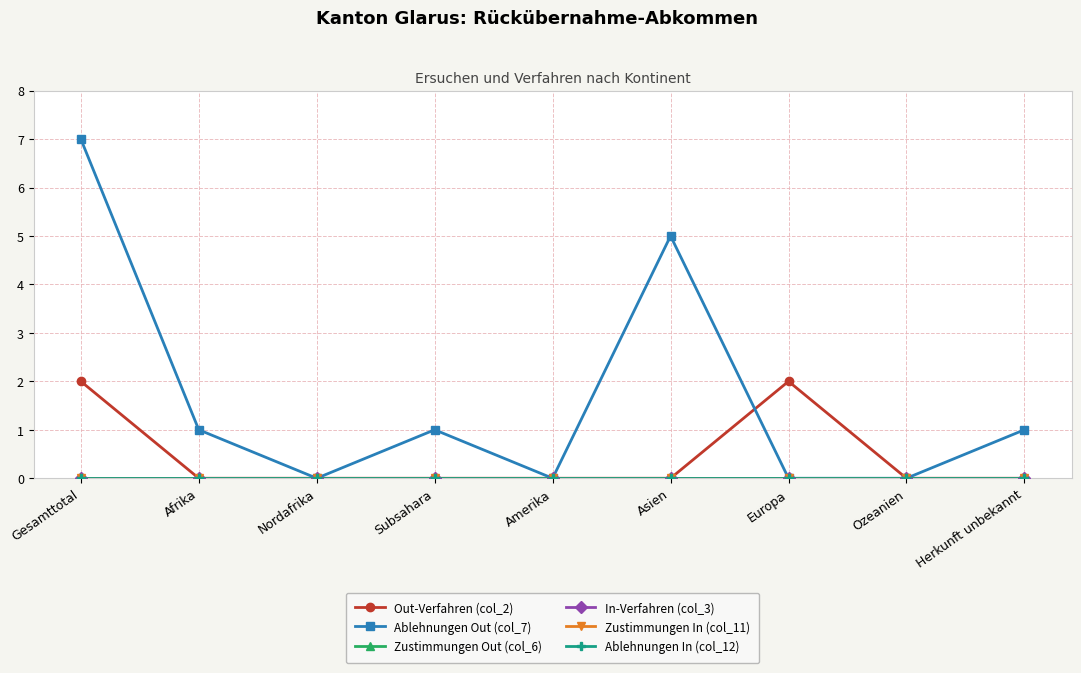

At which label does Ablehnungen Out (col_7) reach its peak?

Gesamttotal